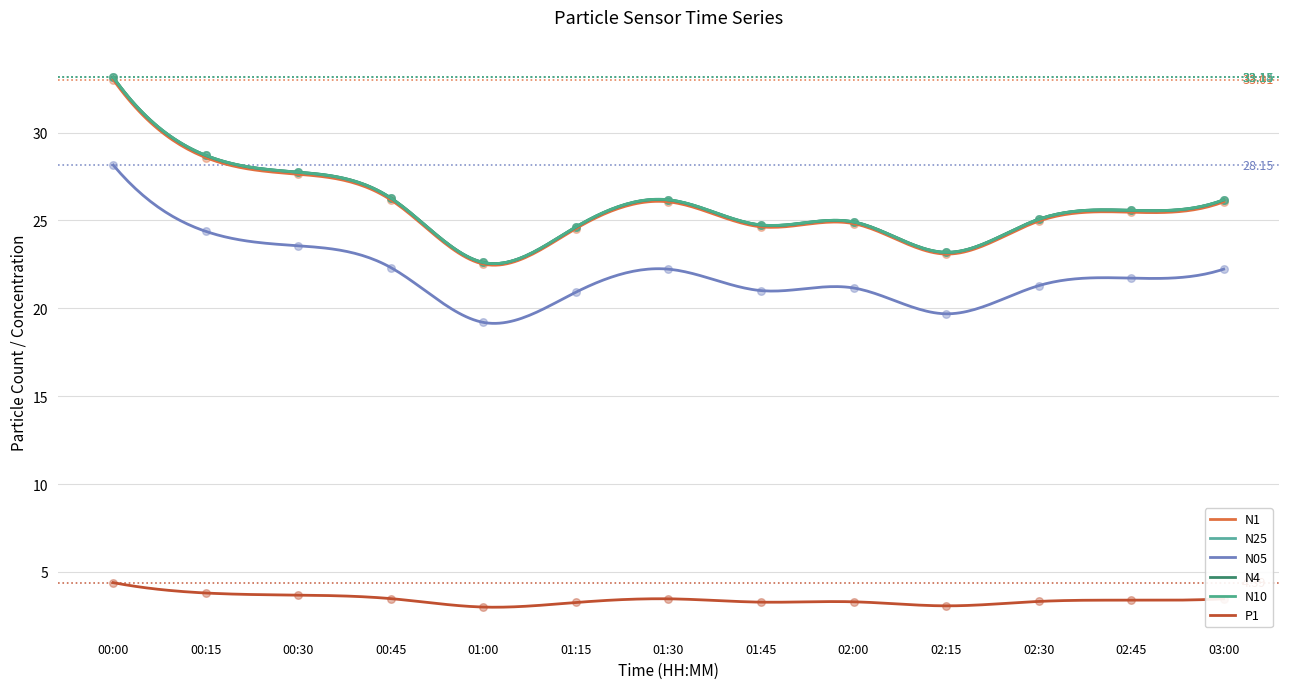

Is the value of N25 at 01:00 greater than the value of P1 at 00:45?

Yes